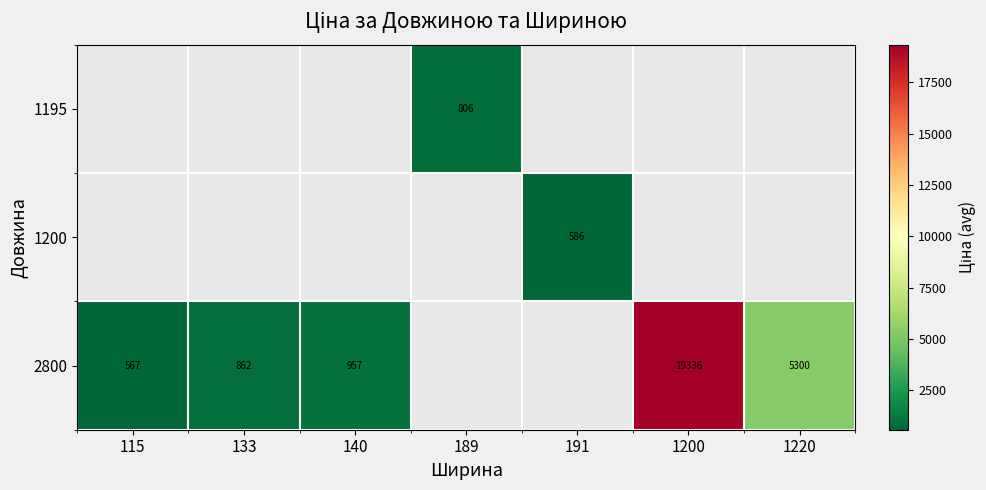

At which label is 2800 closest to 9951?

1220